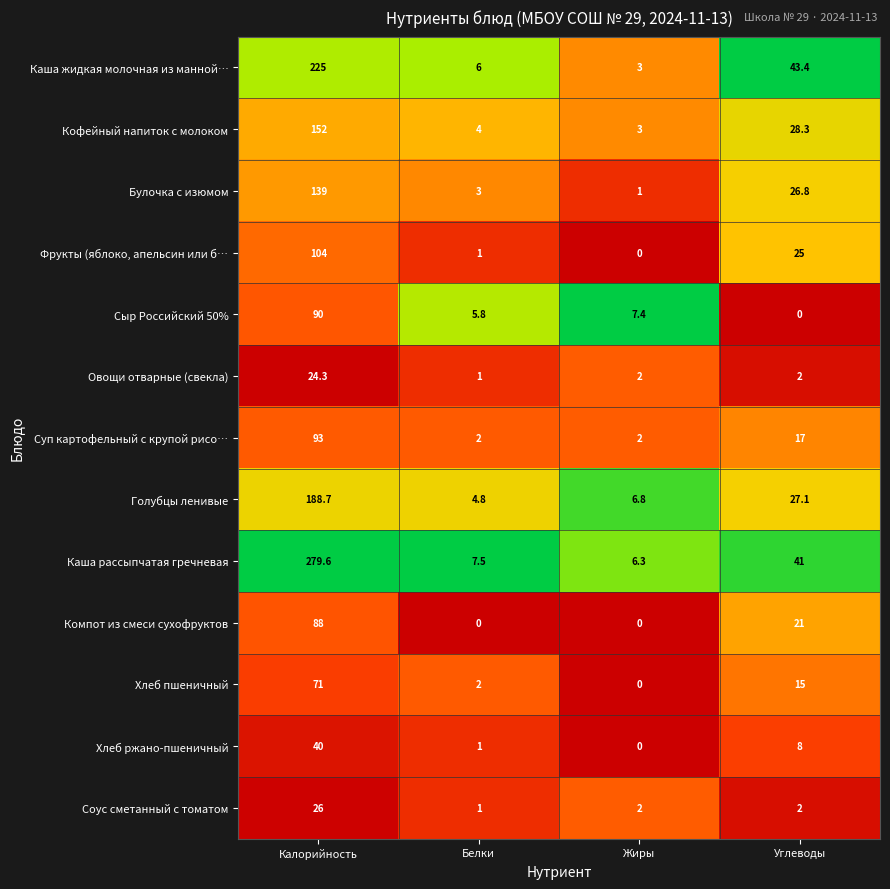

Where does the Булочка с изюмом series first go above 26?

Калорийность